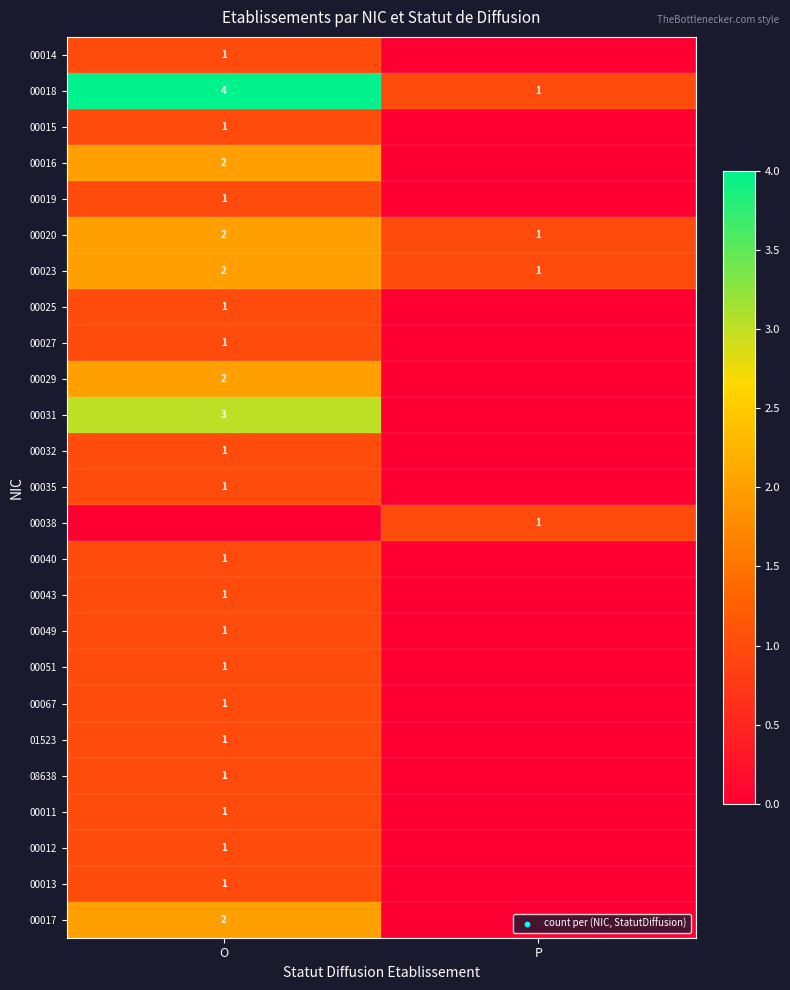

At how many categories does at least one series exceed 0?

2